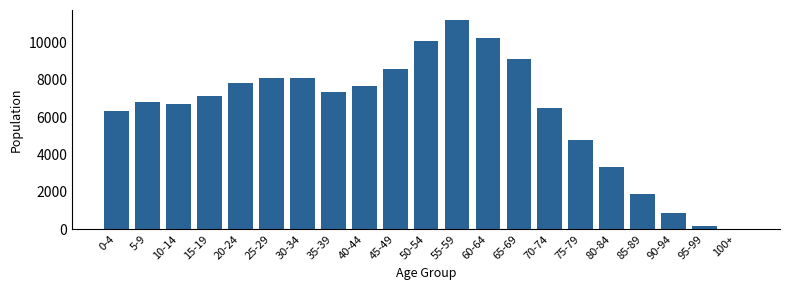

What is the maximum value shown in the chart?

11165